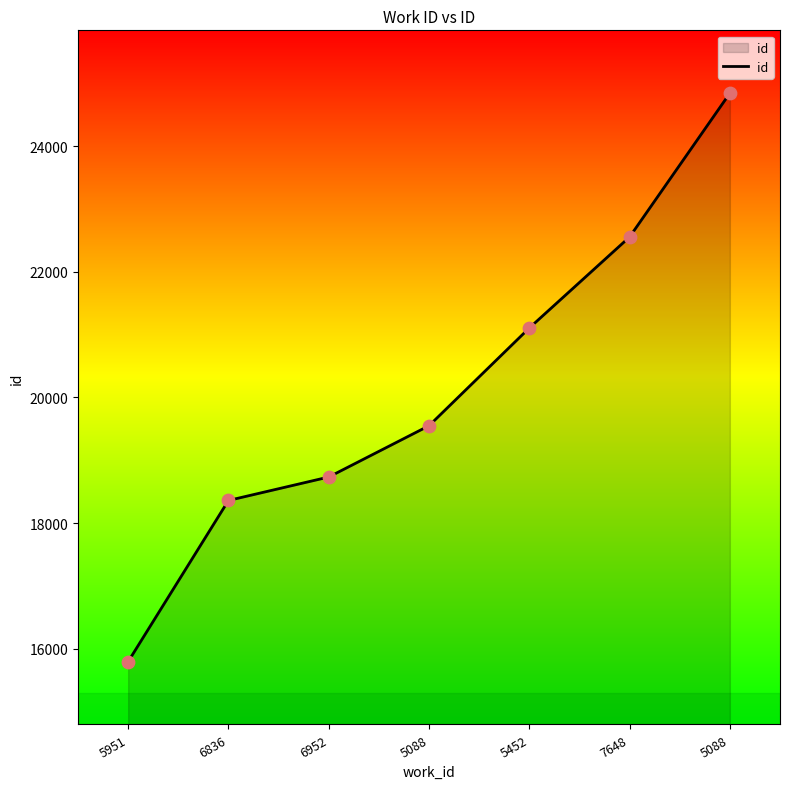

Count the number of data series in this chart.

1